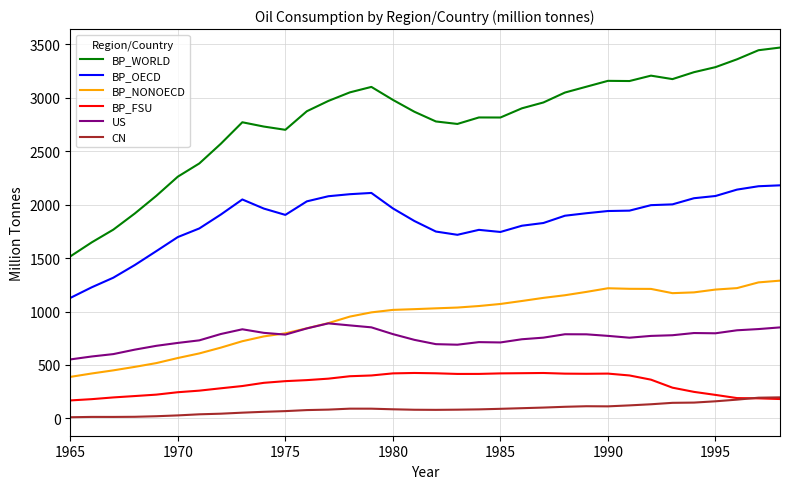

What is the difference between the maximum and minimum values in the BP_FSU series?

257.0